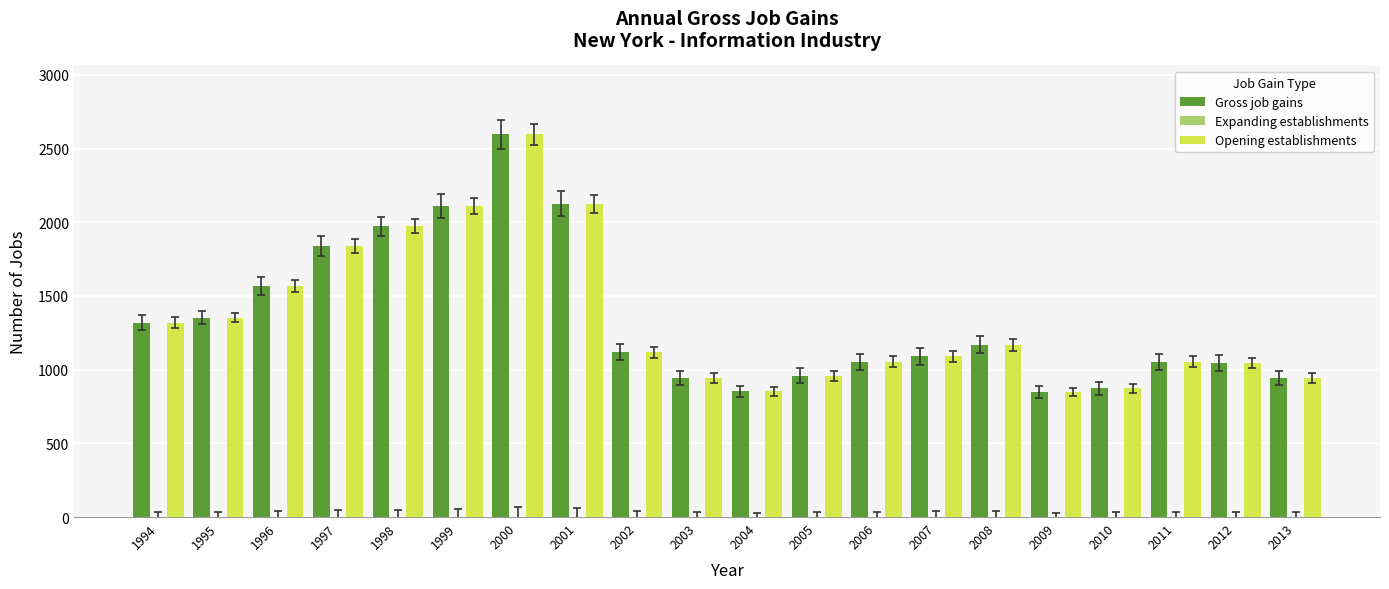

Is it true that Gross job gains equals 1054 at 2011?

True